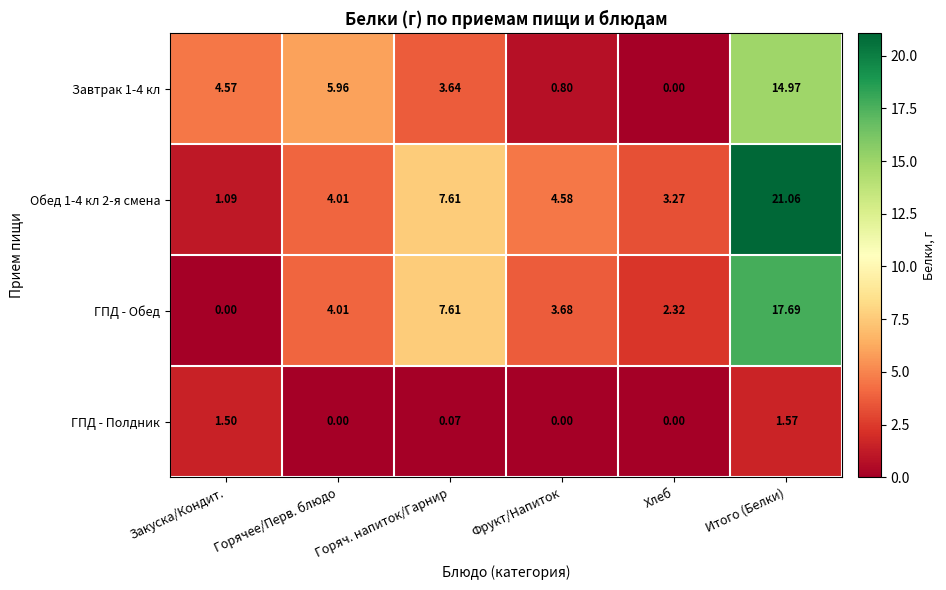

Rank the categories by ГПД - Обед value from lowest to highest.

Закуска/Кондит., Хлеб, Фрукт/Напиток, Горячее/Перв. блюдо, Горяч. напиток/Гарнир, Итого (Белки)